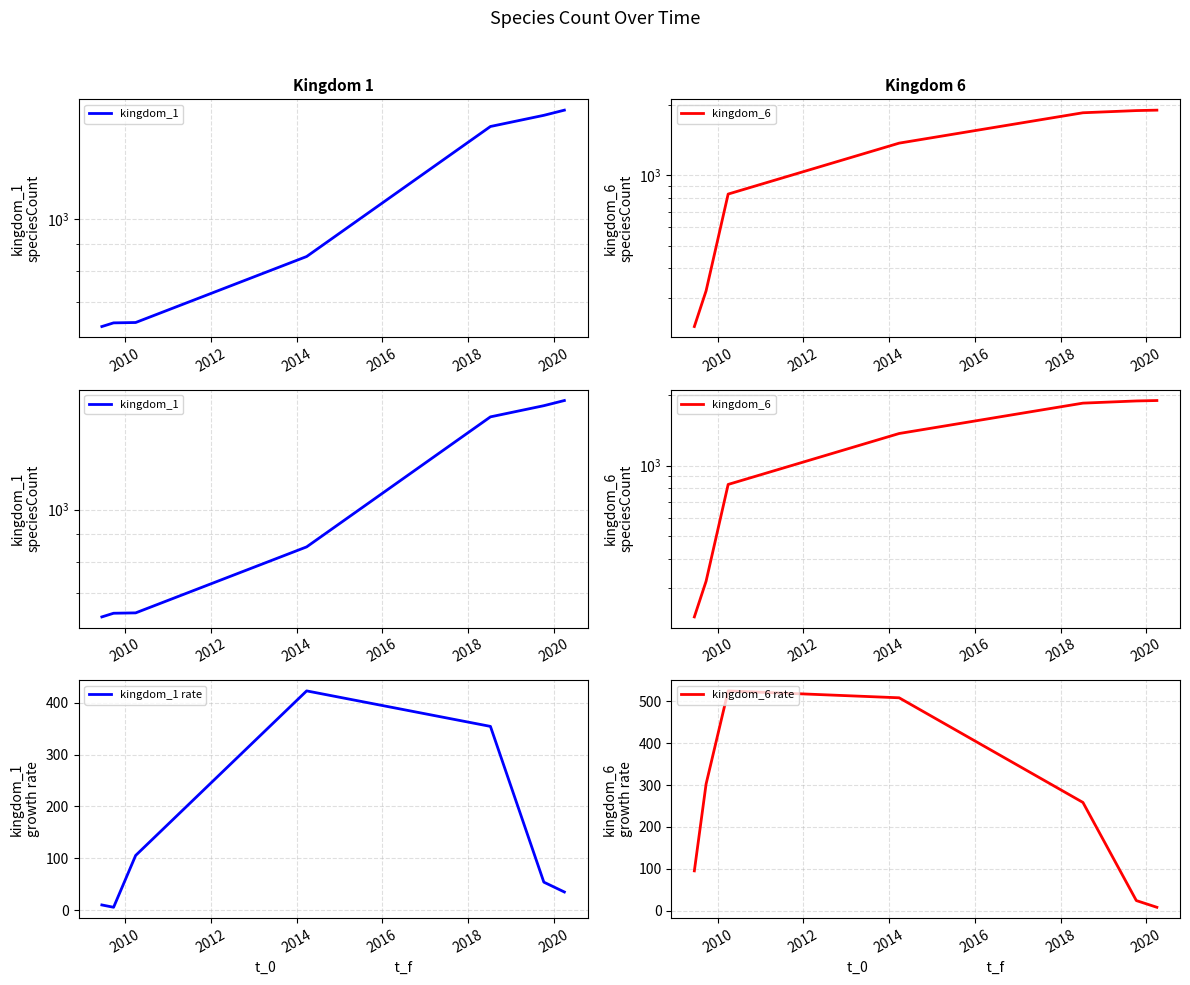

What is the spread (max minus min) of values at 2010?

635.5